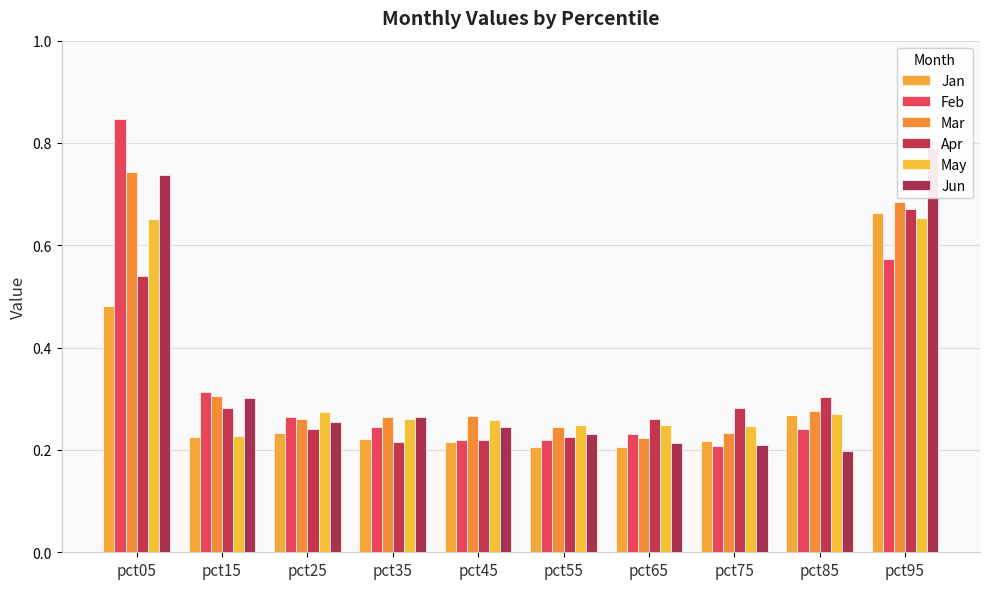

What is the approximate value of May at pct15?

0.2